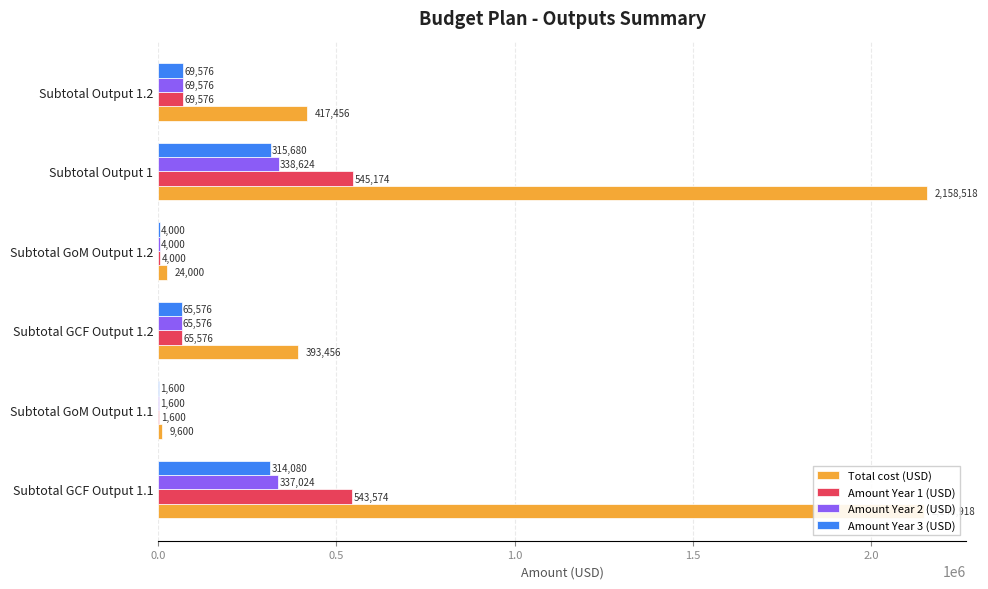

Which series has the largest range (max minus min)?

Total cost (USD)